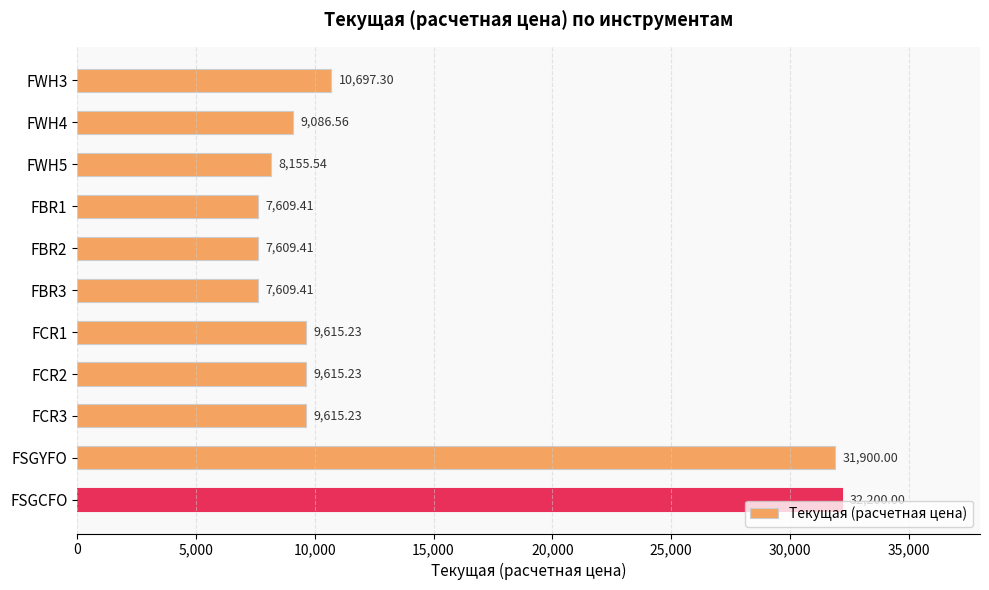

What is the label of the 10th bar from the top?

FSGYFO